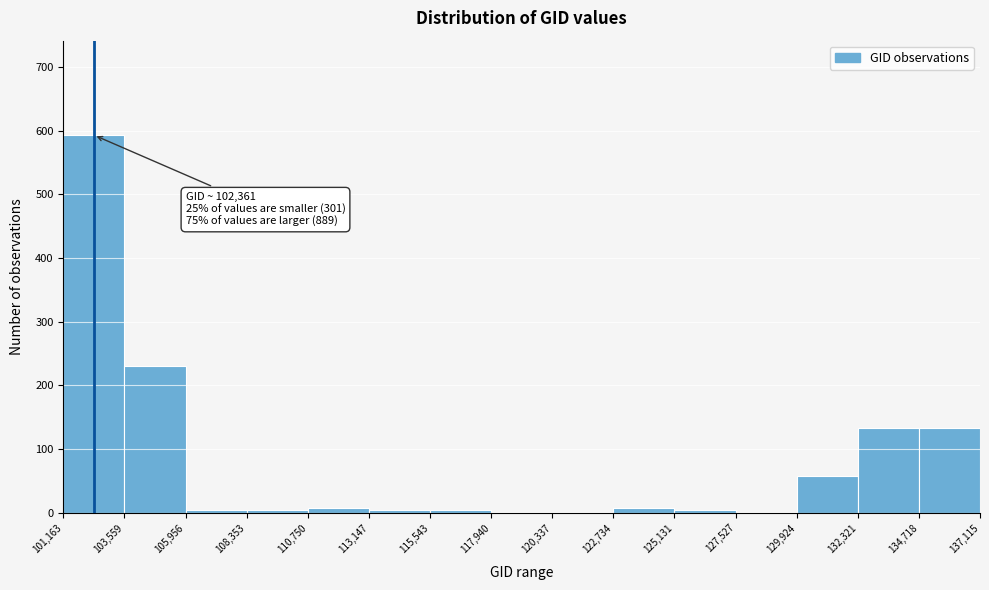

Over which range of the x-axis is the bar tallest?

101,163 to 103,559